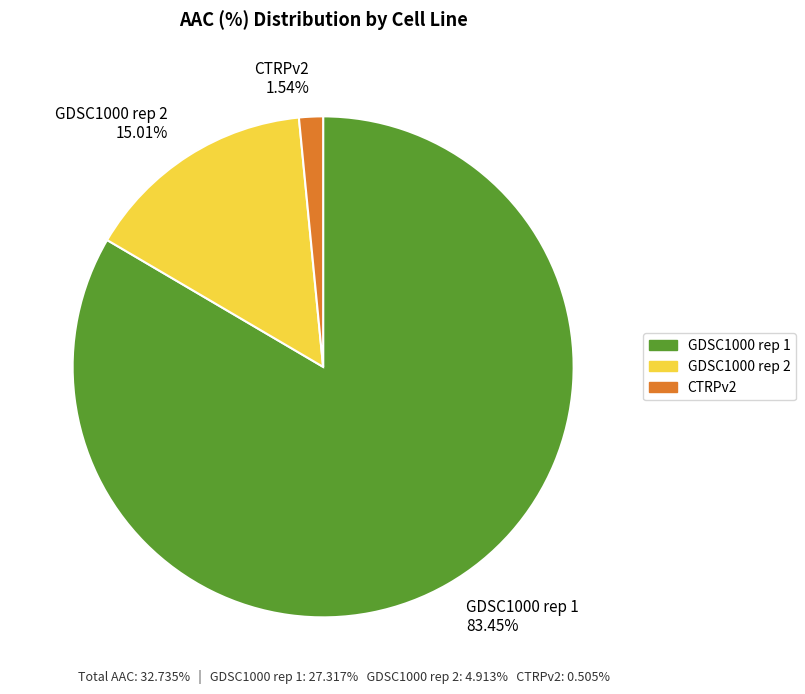

To the nearest percent, what is the average slice percentage?

33%